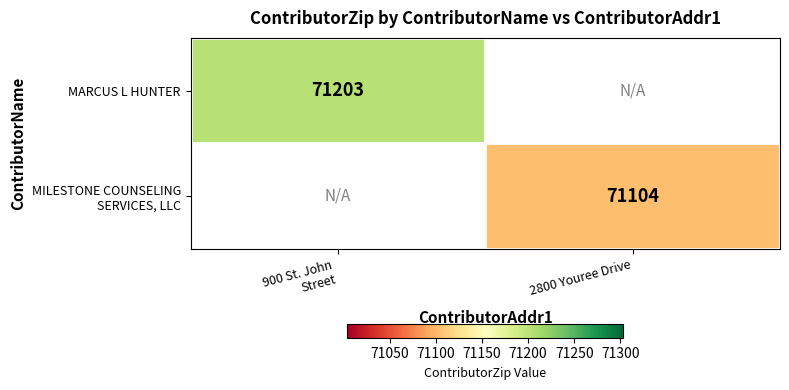

True or false: MARCUS L HUNTER has a value of 28753.3 at 900 St. John Street.

False